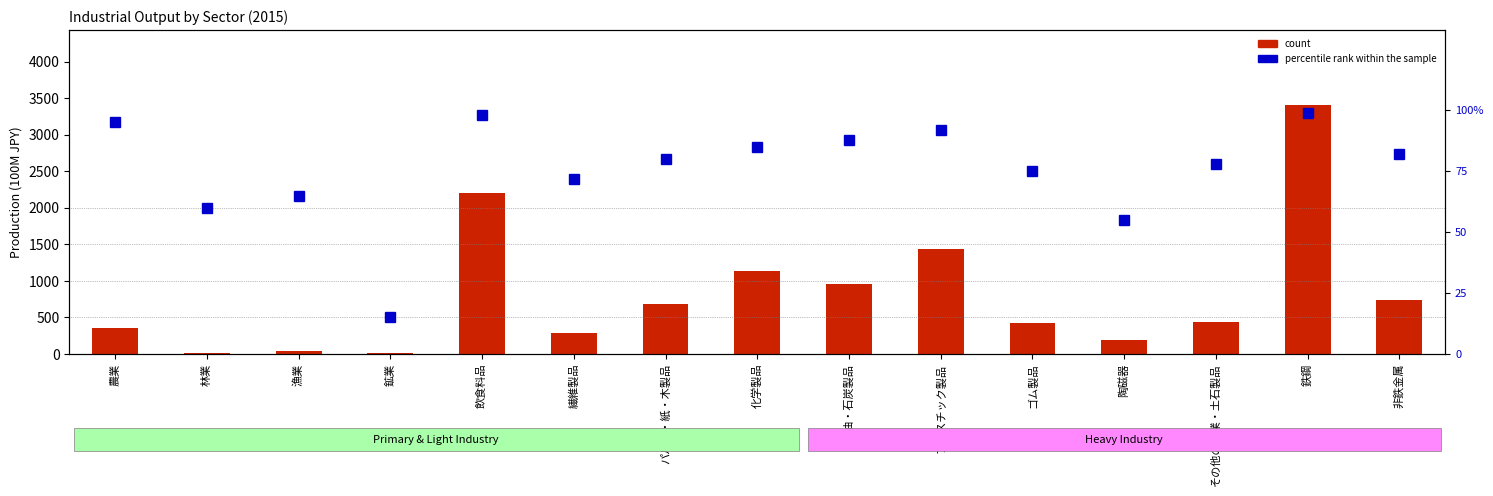

Is the value of percentile rank within the sample at パルプ・紙・木製品 greater than the value of count at 化学製品?

No